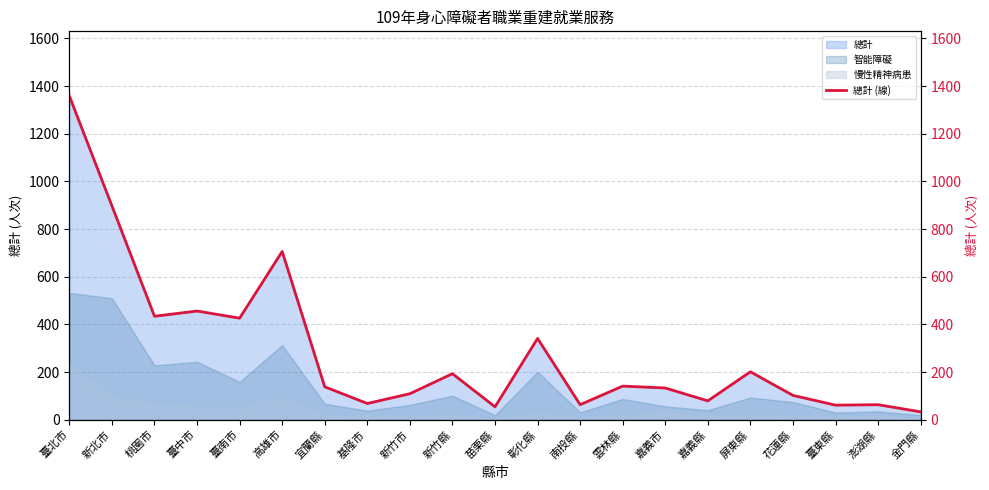

How many lines are shown in the chart?

1